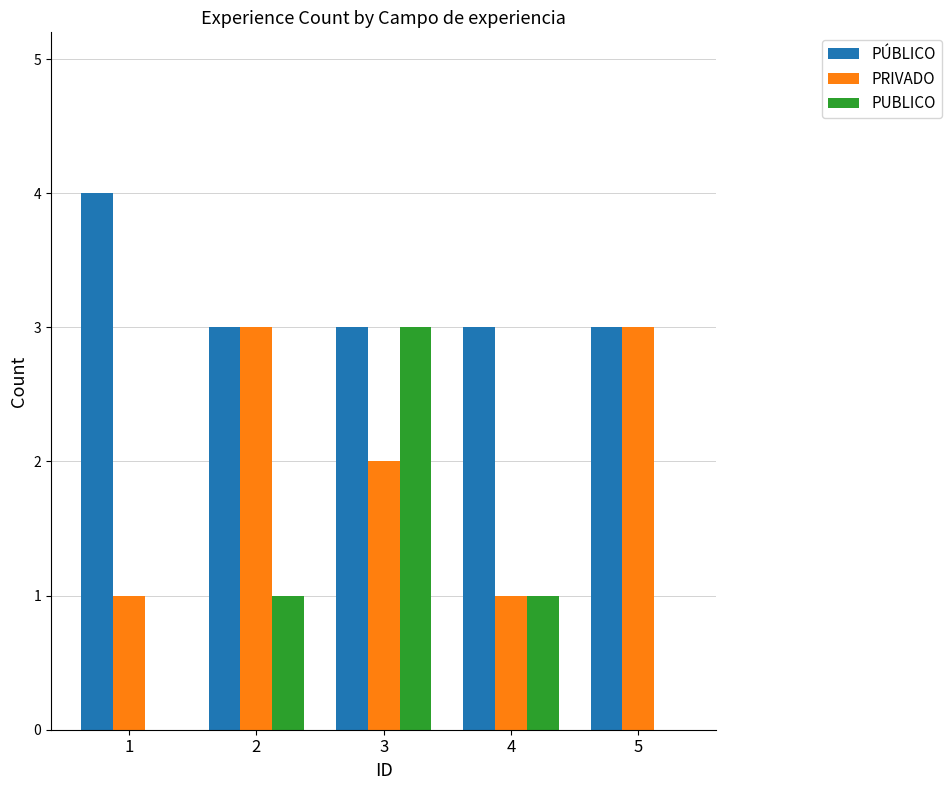

Is the value of PUBLICO at 1 greater than the value of PRIVADO at 5?

No